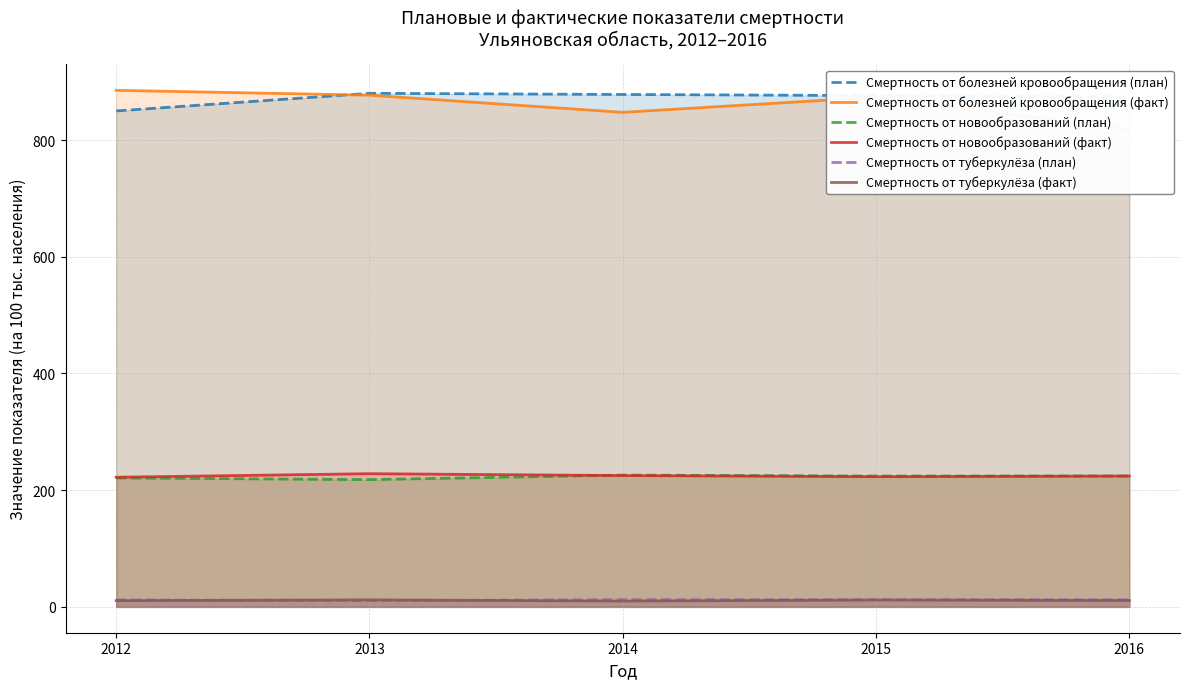

Which category has the highest value across all series?

2012